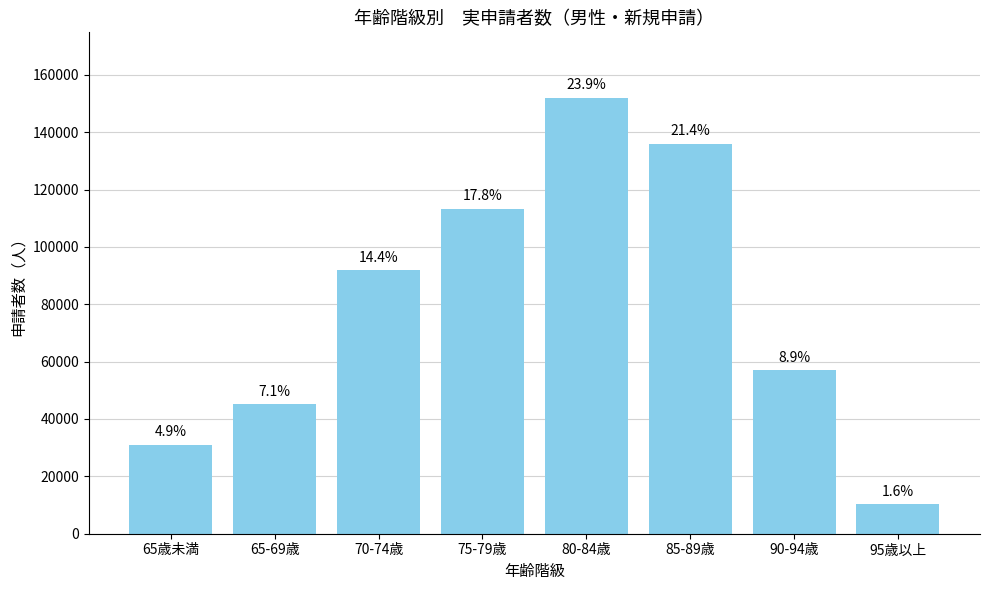

How many bars are there in total?

8